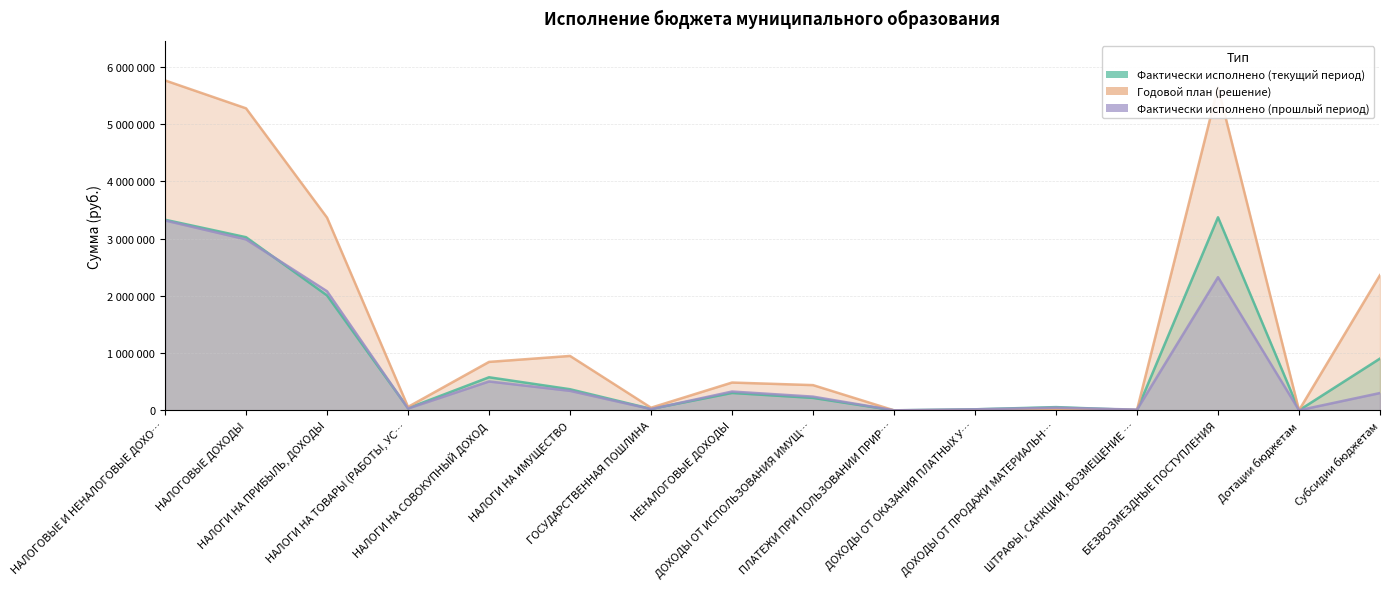

The Фактически исполнено (текущий период) series shows 3371128 at БЕЗВОЗМЕЗДНЫЕ ПОСТУПЛЕНИЯ. True or false?

True